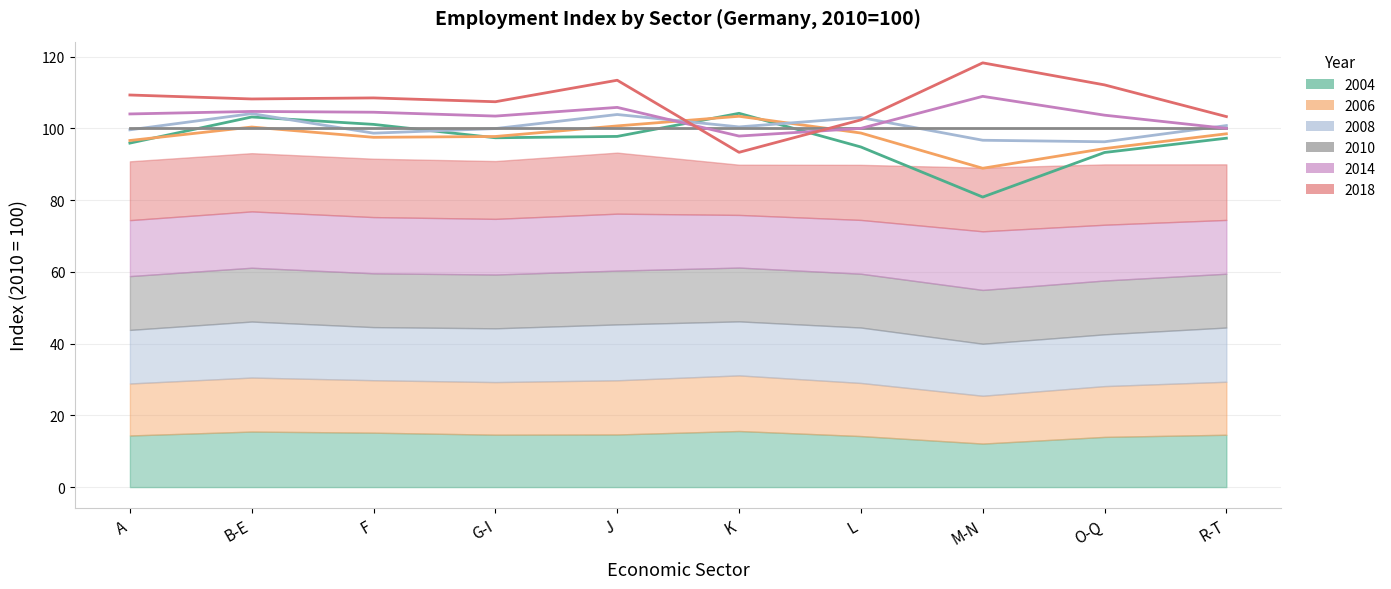

At how many categories does at least one series exceed 96?

10